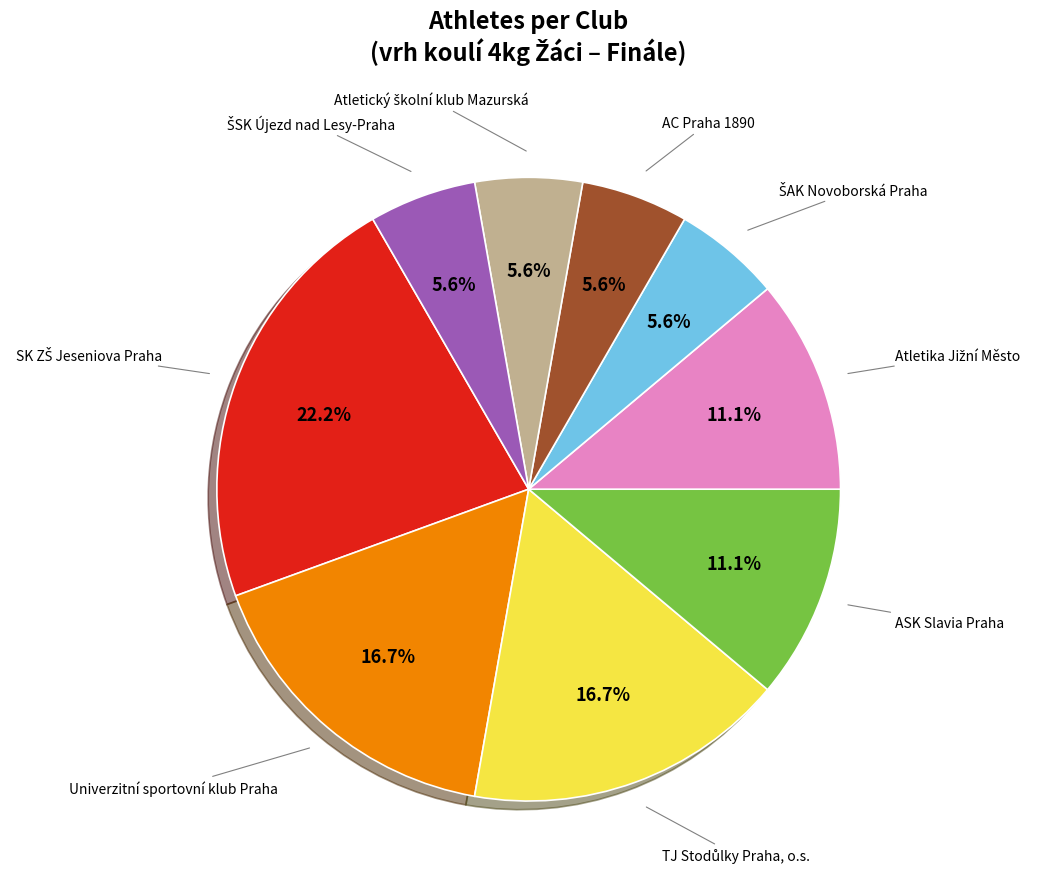

Is there a majority slice in this chart?

No